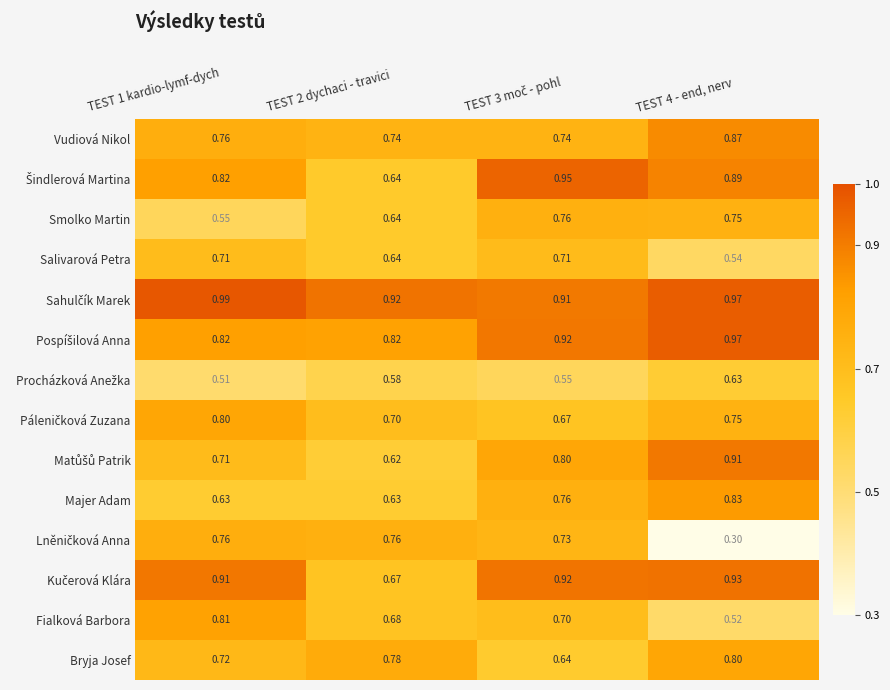

Is the value of Fialková Barbora at TEST 1 kardio-lymf-dych greater than the value of Majer Adam at TEST 1 kardio-lymf-dych?

Yes